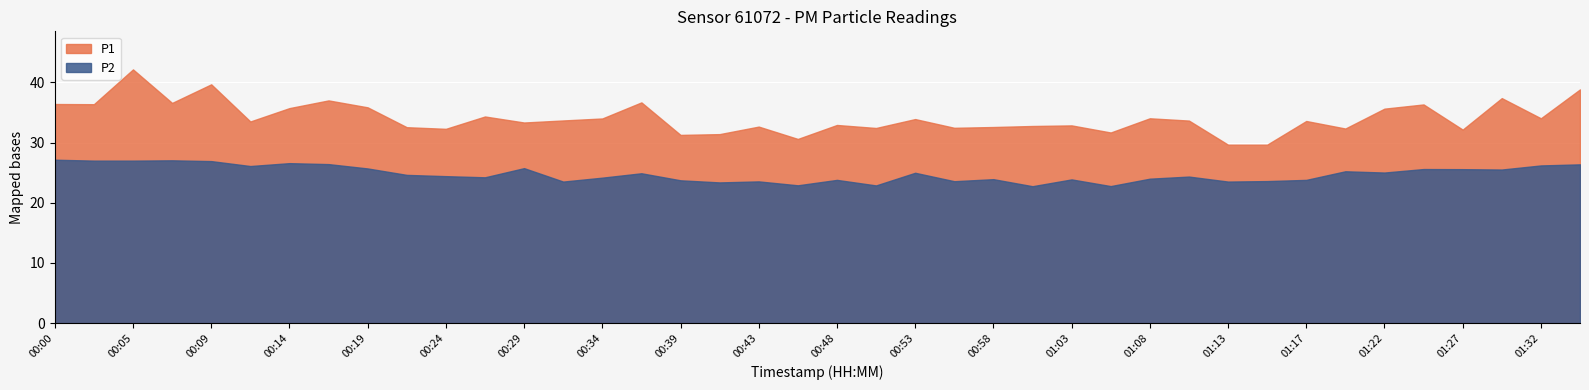

Reading left to right, transcribe all the data shown in this chart.

P1: 36.4	36.4	42.1	36.6	39.7	33.5	35.7	37.0	35.9	32.5	32.3	34.3	33.3	33.7	34.0	36.7	31.3	31.4	32.6	30.6	32.9	32.4	33.9	32.5	32.6	32.8	32.9	31.7	34.0	33.6	29.6	29.6	33.6	32.3	35.6	36.3	32.1	37.4	34.0	38.8
P2: 27.1	27.0	27.0	27.1	26.9	26.1	26.6	26.4	25.7	24.6	24.4	24.2	25.8	23.5	24.2	24.9	23.7	23.4	23.6	22.9	23.8	22.9	25.0	23.6	23.9	22.8	23.9	22.8	24.0	24.4	23.5	23.6	23.8	25.2	25.0	25.6	25.6	25.5	26.2	26.4